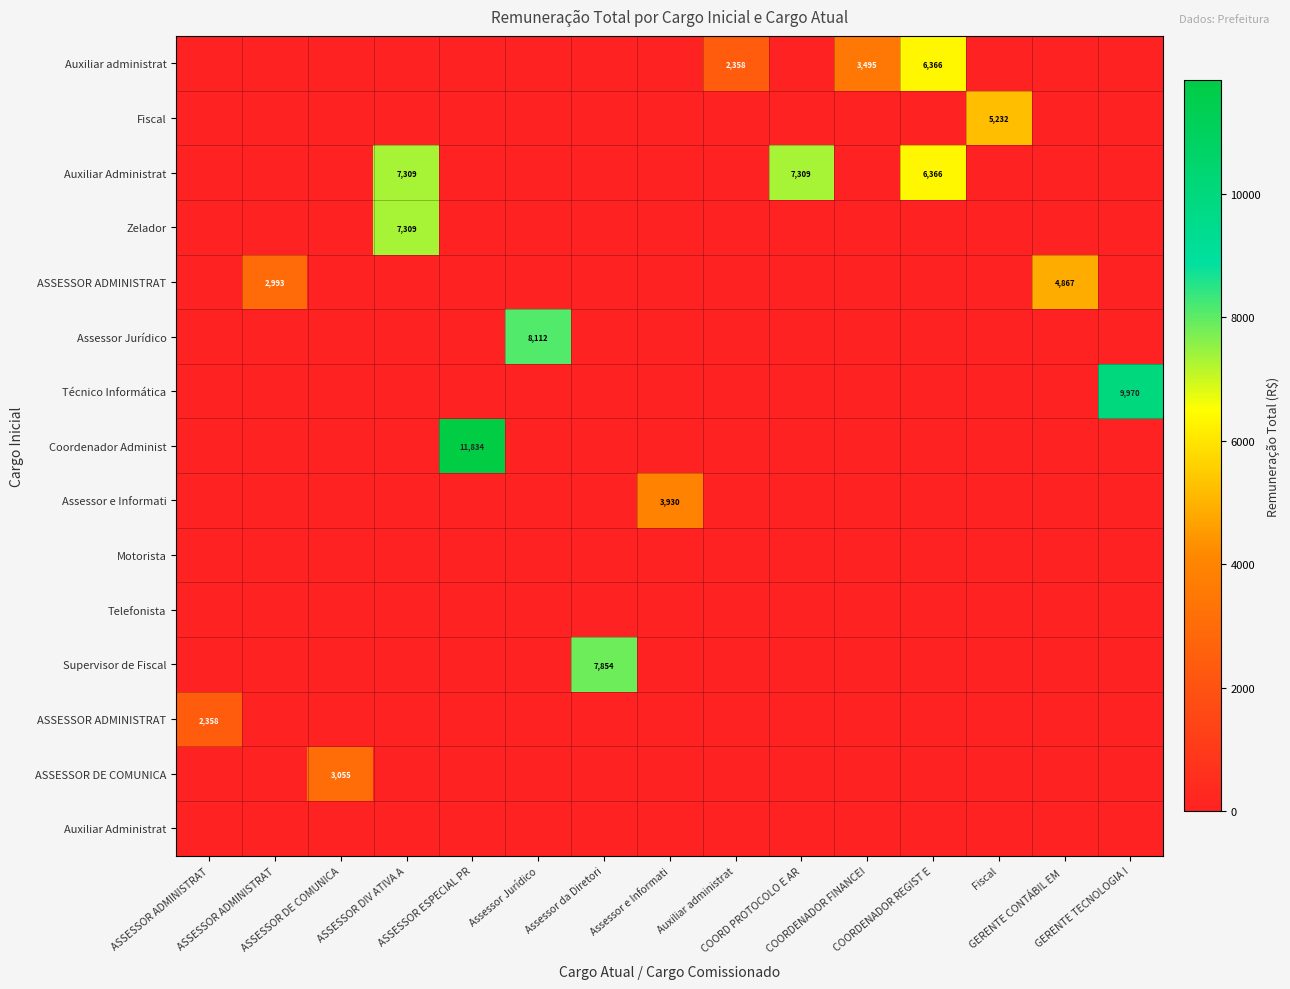

At how many categories does at least one series exceed 10658?

1